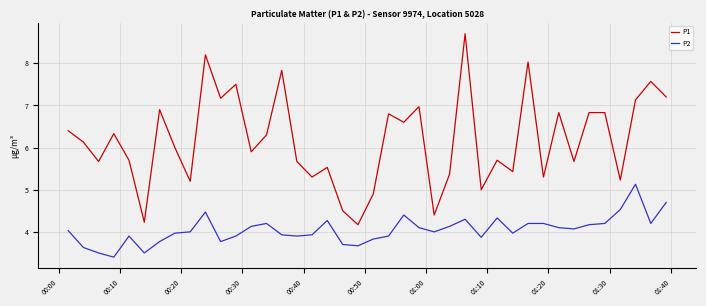

What is the difference between the maximum and minimum values in the P1 series?

4.5